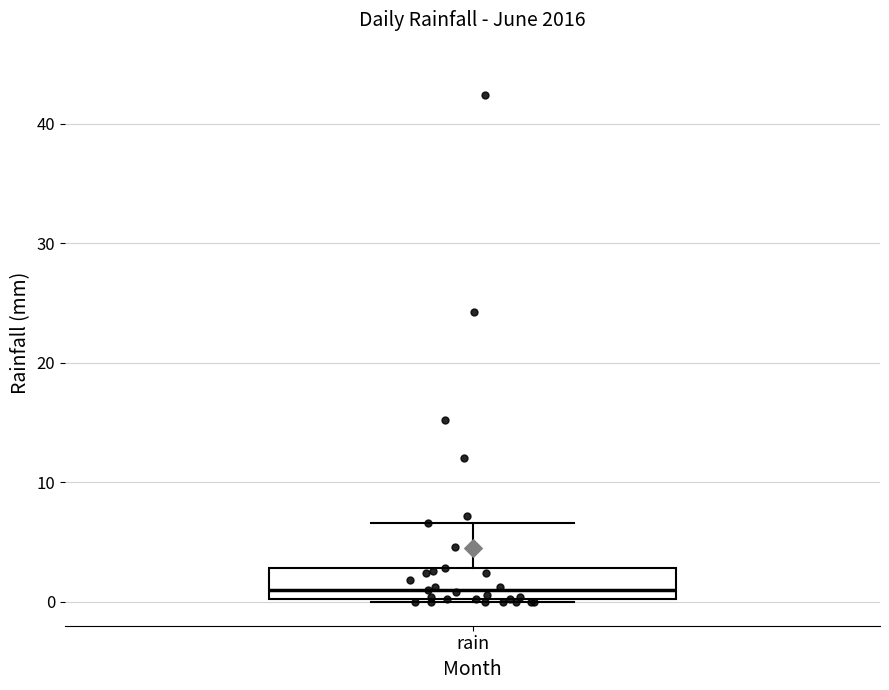

Read this box plot against the y-axis: the position of the median line, the range covered by the box, and the ends of both whiskers. The values are not printed on the chart, so give them approximately, as read against the axis.

median 1, box 0 to 3, whiskers 0 to 7